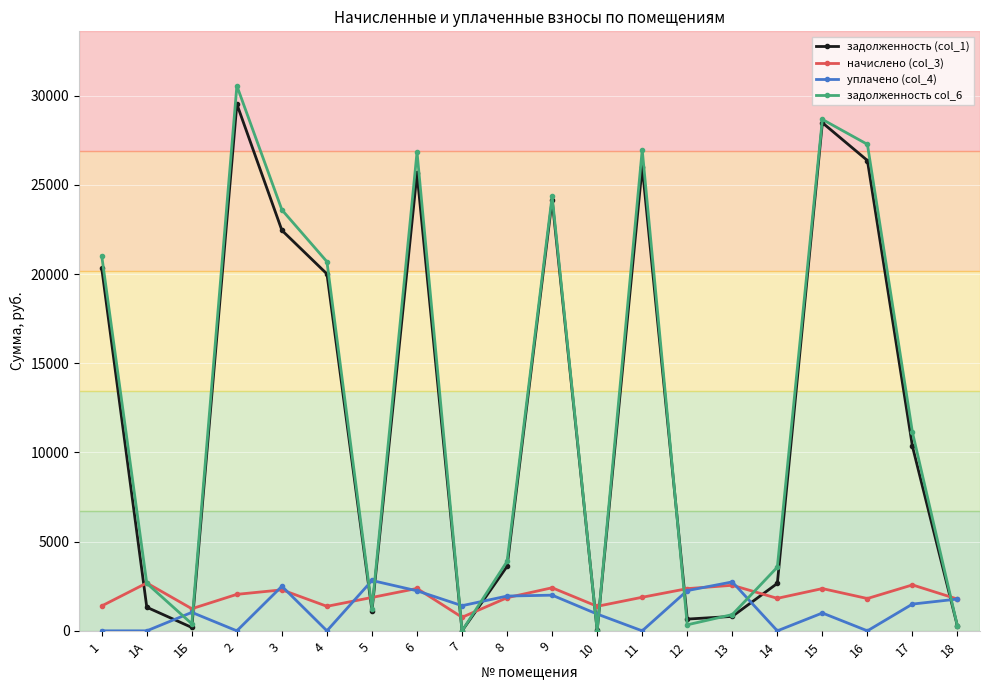

True or false: задолженность col_6 and начислено (col_3) intersect in this chart.

True